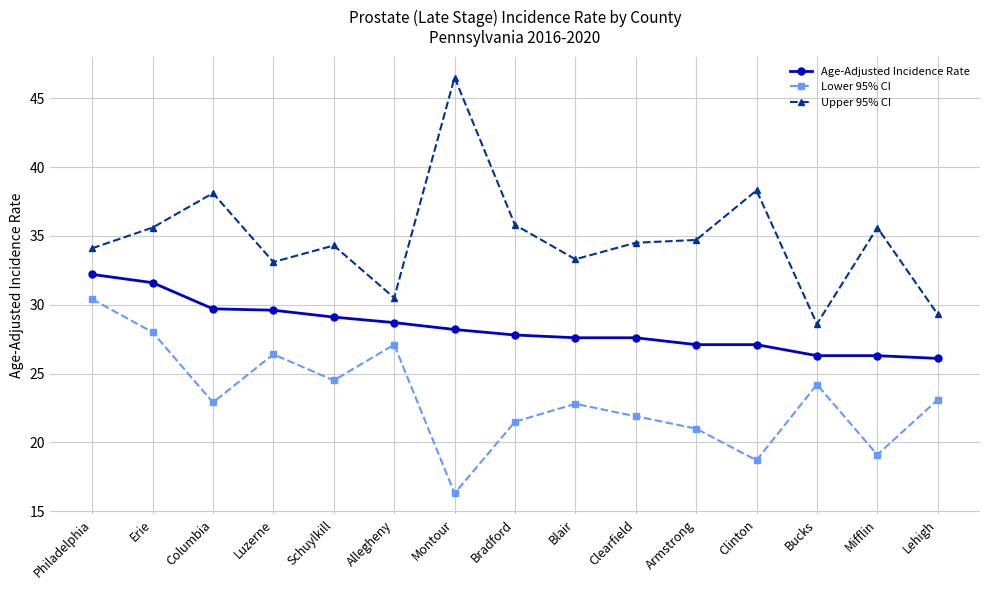

True or false: Lower 95% CI and Upper 95% CI cross at least once.

False